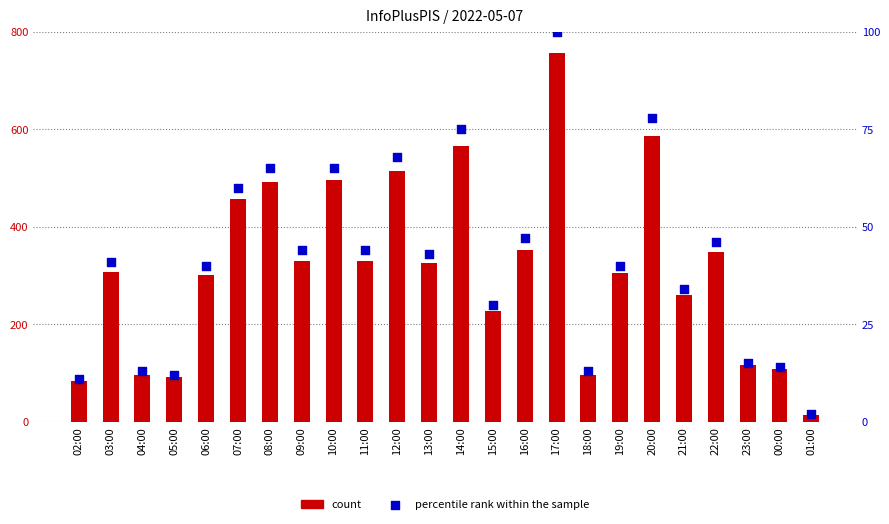

Is the value of percentile rank within the sample at 08:00 greater than the value of count at 10:00?

No